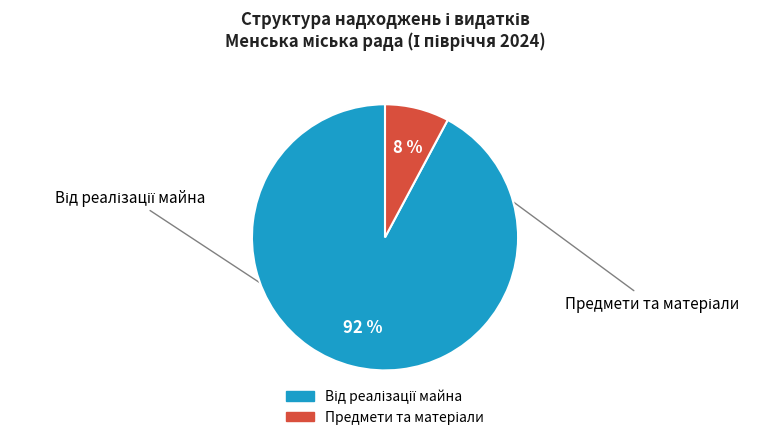

To the nearest percent, what is the difference between the largest and smallest slice percentages?

84%